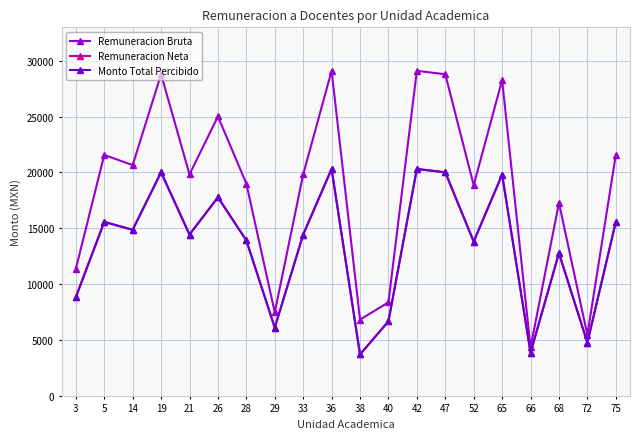

What is the sum of all Monto Total Percibido values?

267597.4